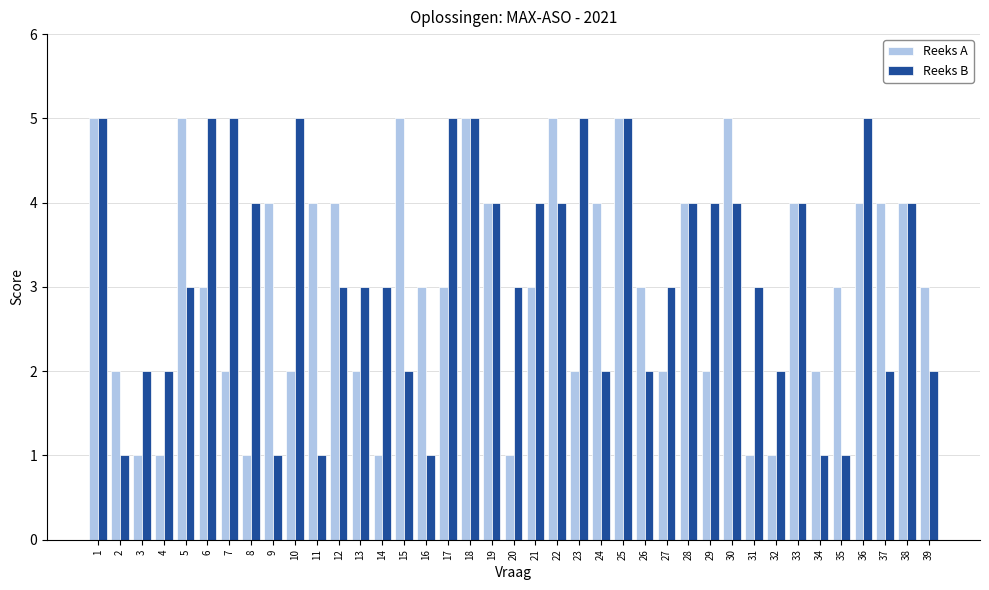

What is the total value across all series at 30?

9